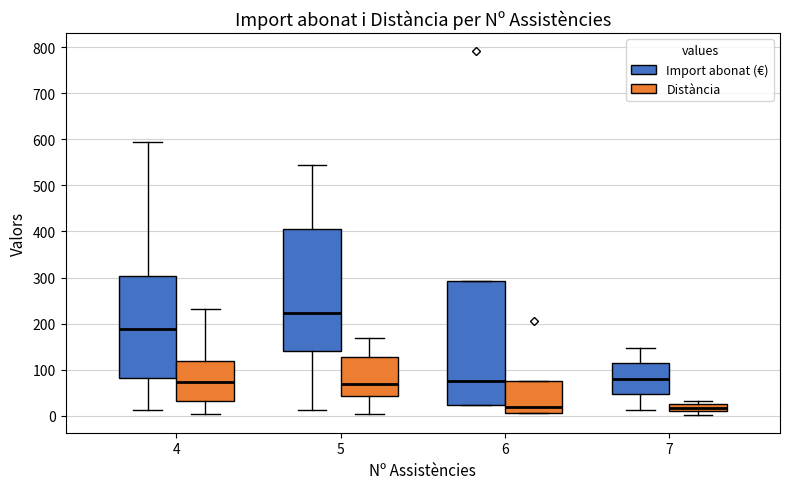

Where is the lower edge of the box for 6 (Distància) on the y-axis? The values are not printed on the chart, so give them approximately, as read against the axis.

10